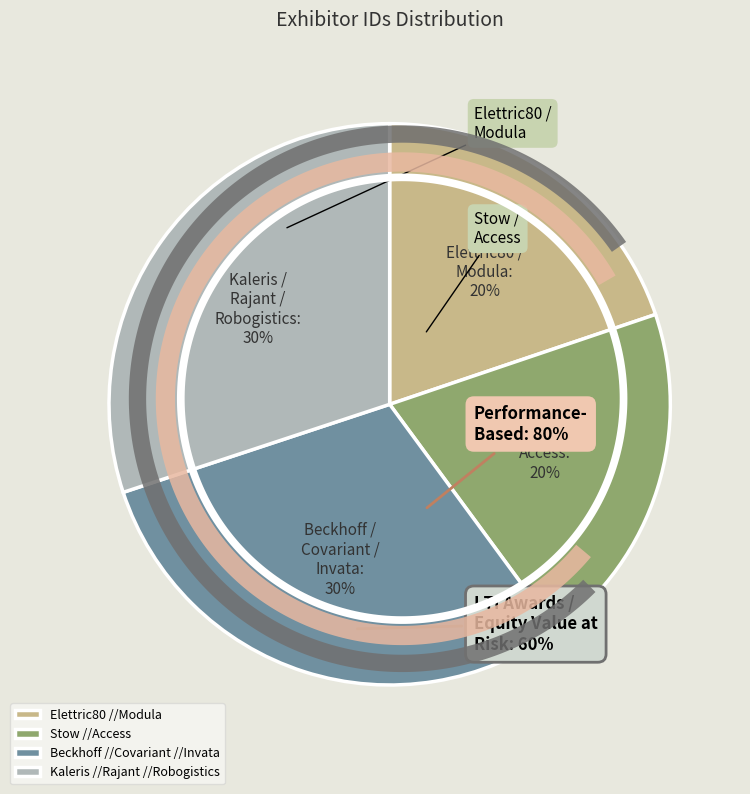

Does Elettric80 //Modula account for over 50% of the chart?

No